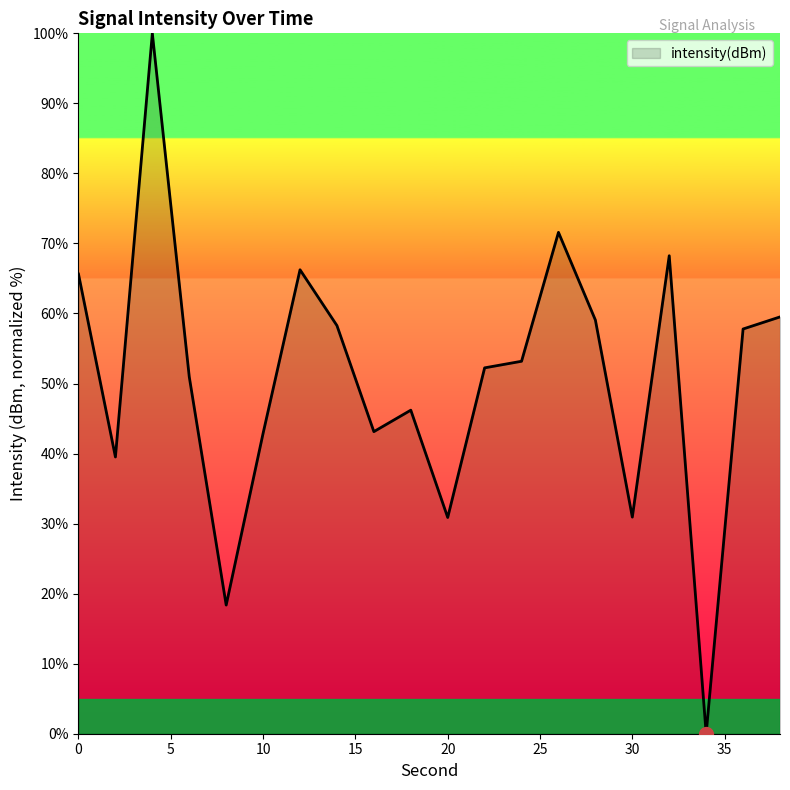

What is the difference between the maximum and minimum values?

100.0